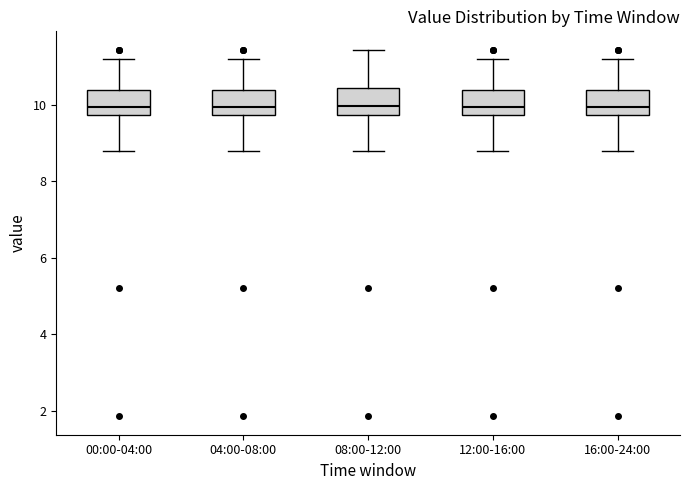

Reading left to right, read every box against the y-axis: the position of its median line, the range the box covers, and the ends of its whiskers. The values are not printed on the chart, so give them approximately, as read against the axis.

00:00-04:00: median 10.0, box 9.8 to 10.4, whiskers 8.8 to 11.2
04:00-08:00: median 10.0, box 9.8 to 10.4, whiskers 8.8 to 11.2
08:00-12:00: median 10.0, box 9.8 to 10.4, whiskers 8.8 to 11.4
12:00-16:00: median 10.0, box 9.8 to 10.4, whiskers 8.8 to 11.2
16:00-24:00: median 10.0, box 9.8 to 10.4, whiskers 8.8 to 11.2